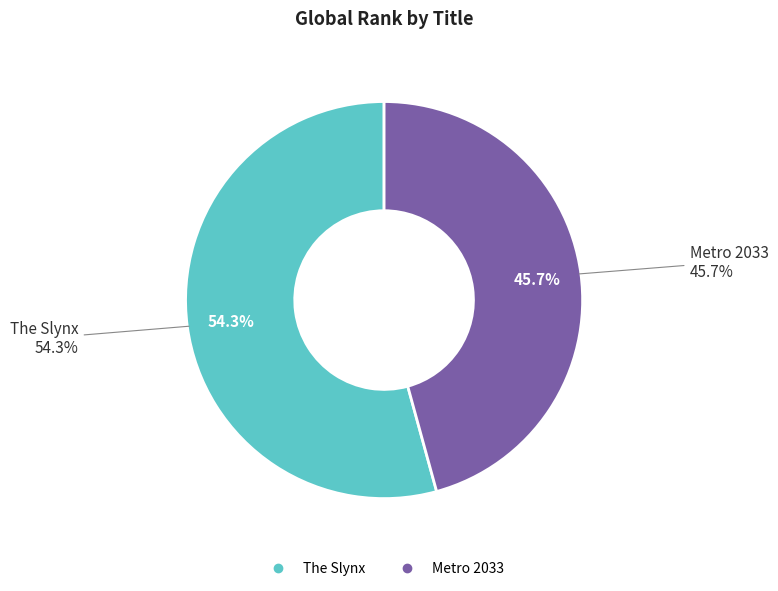

How many segments does this pie chart have?

2